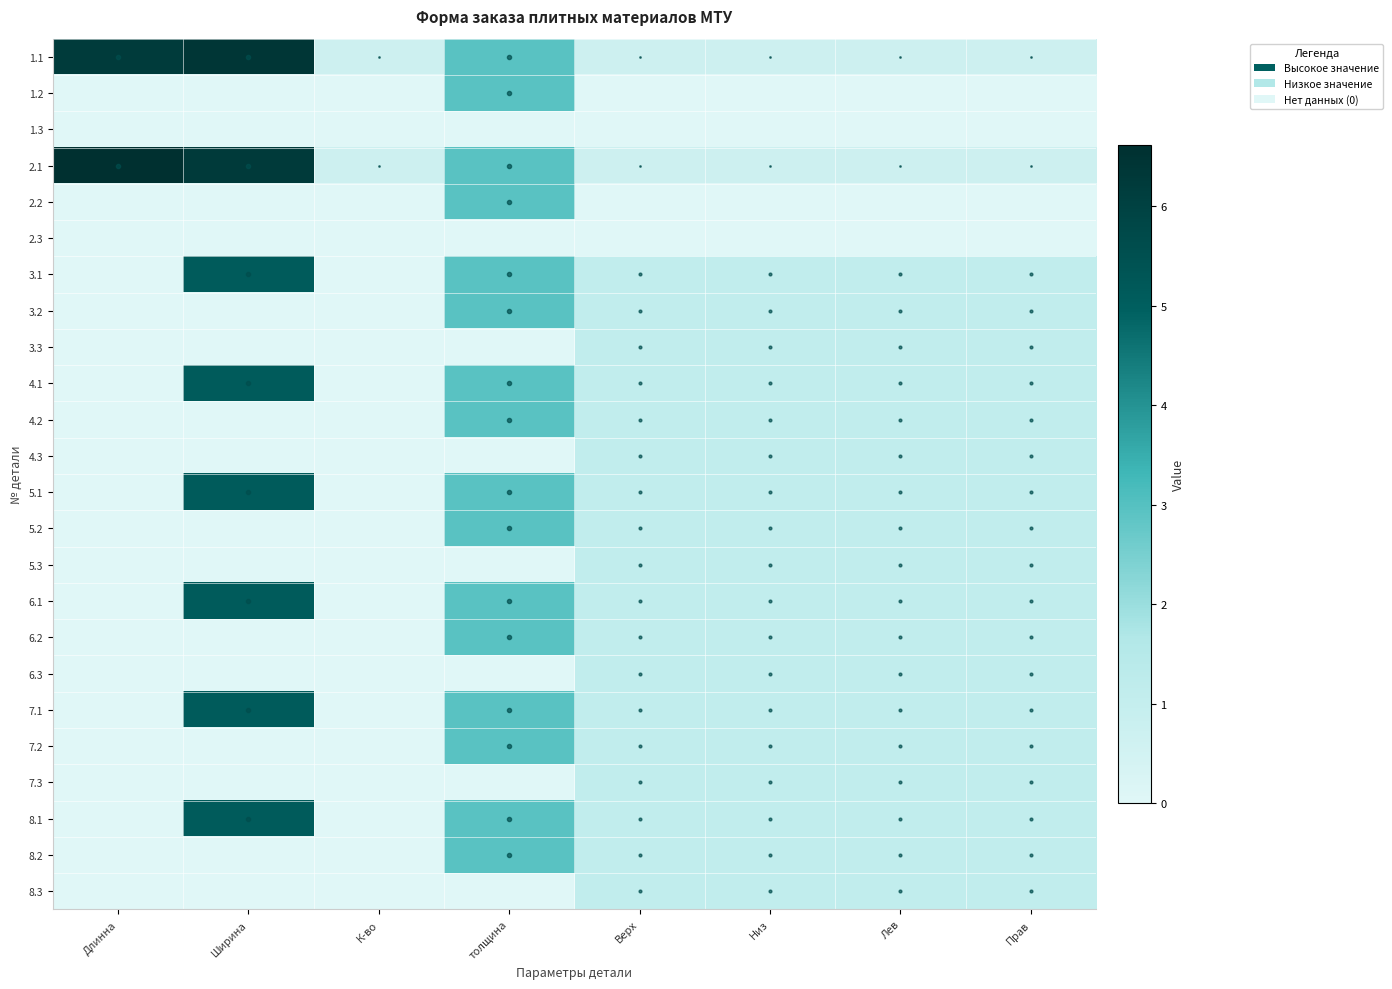

What is the total value across all series at Низ?

21.2